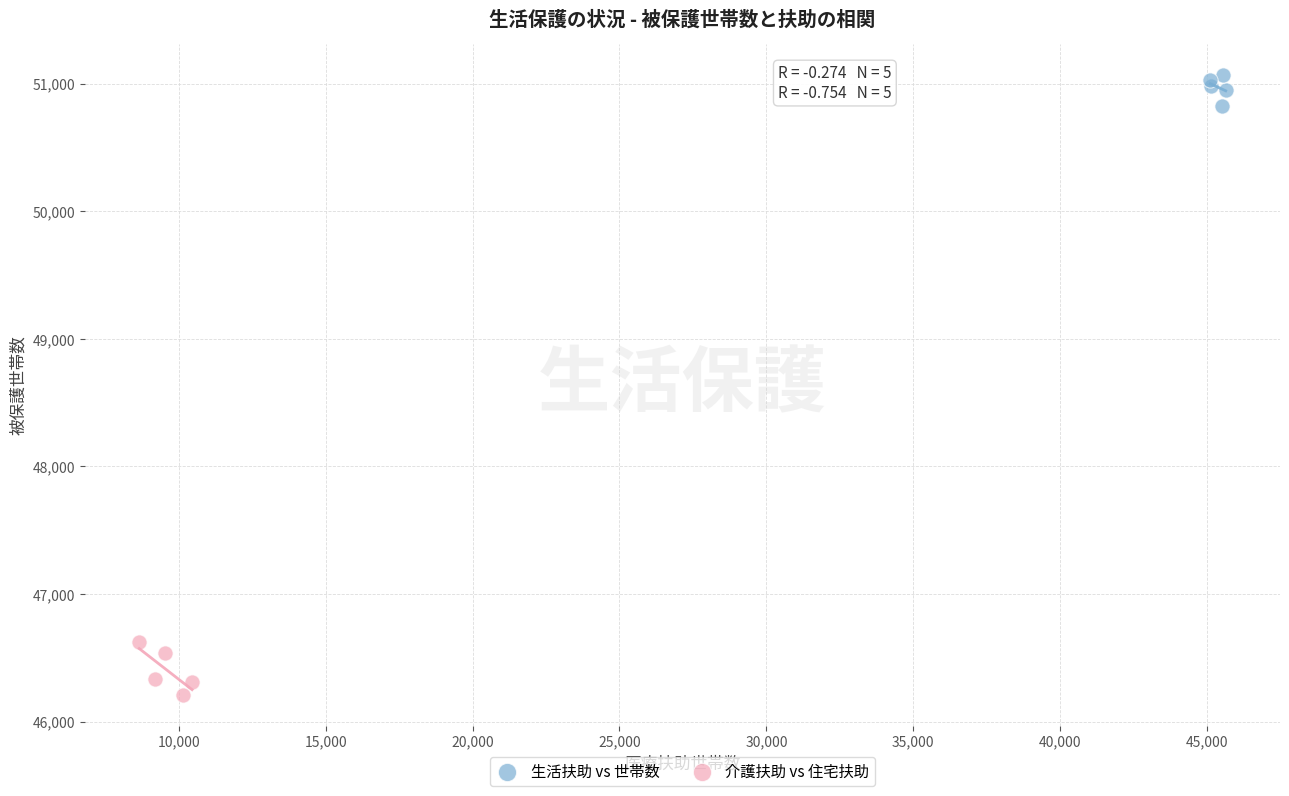

Which series contains the highest Y value?

生活扶助 vs 世帯数